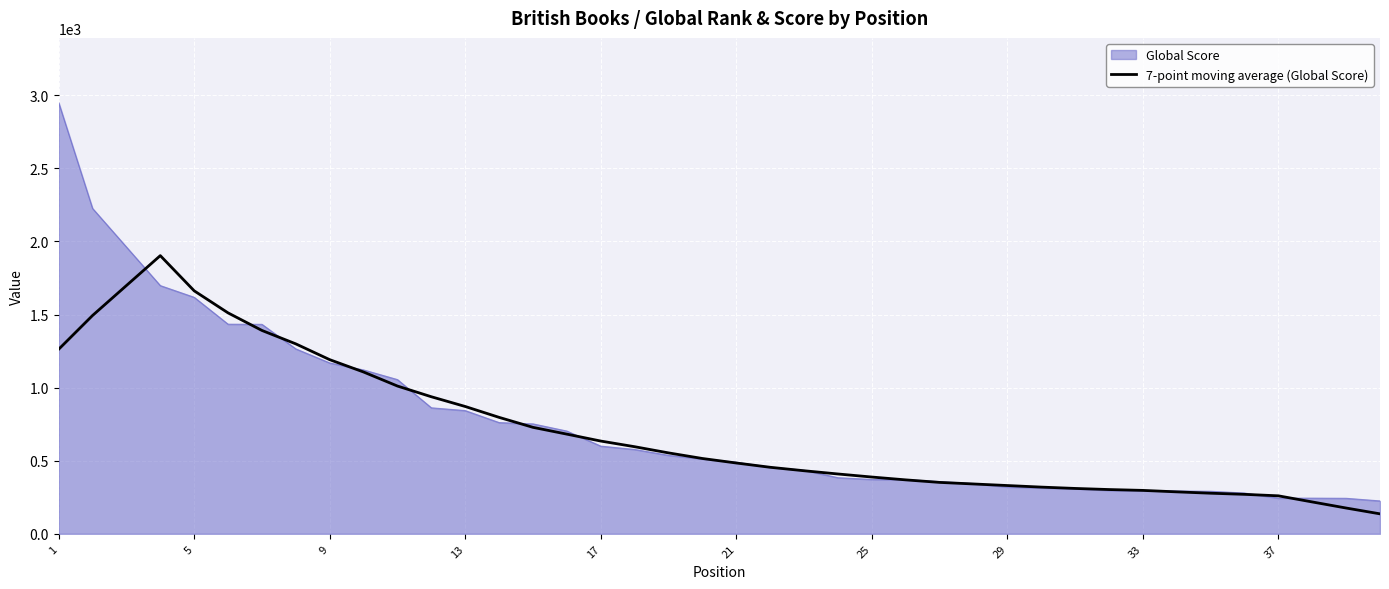

List the series in order of their peak value, highest first.

Global Score, 7-point moving average (Global Score)